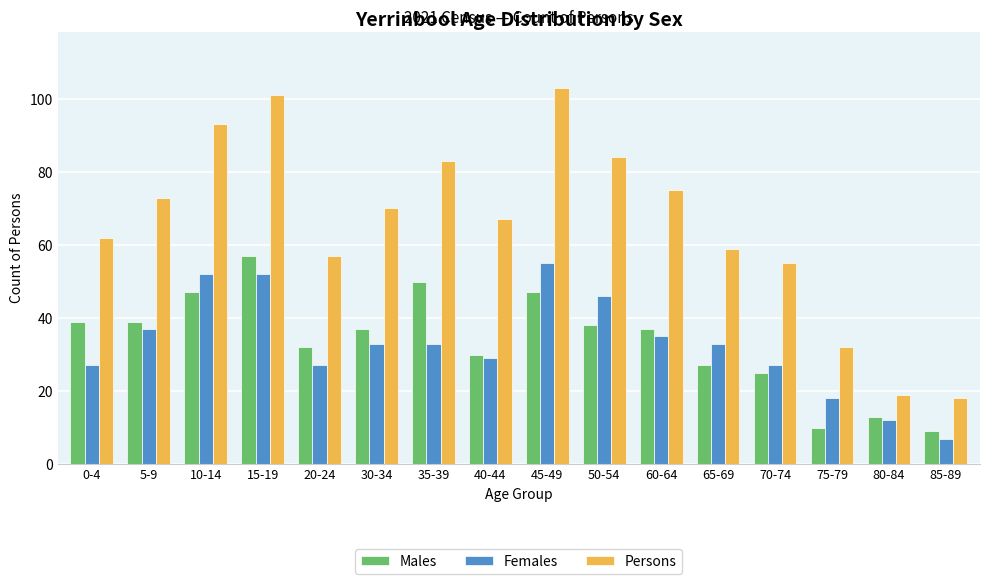

Rank the series by their maximum value, from highest to lowest.

Persons, Males, Females